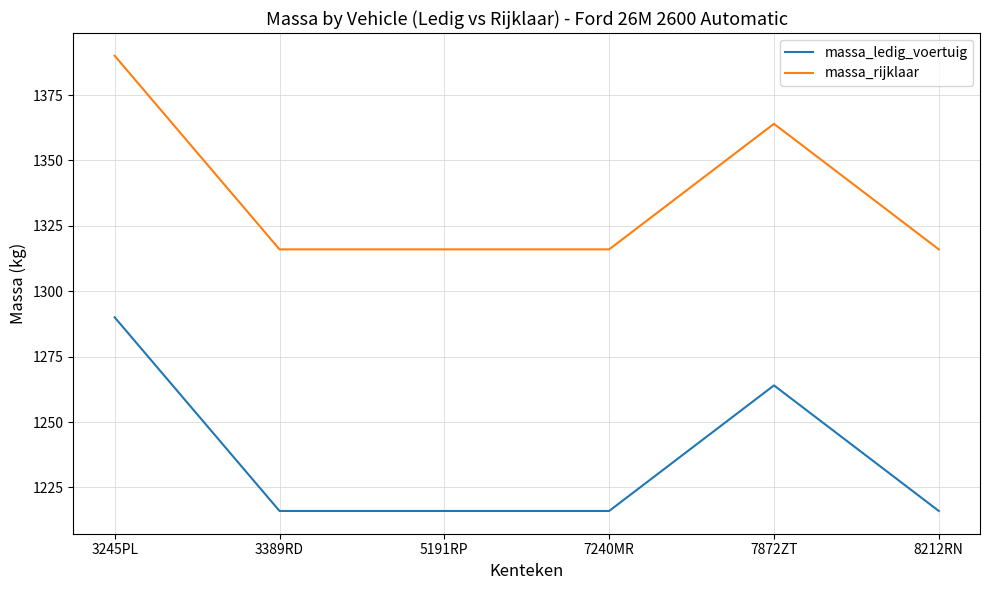

What position from the left is 7240MR?

4